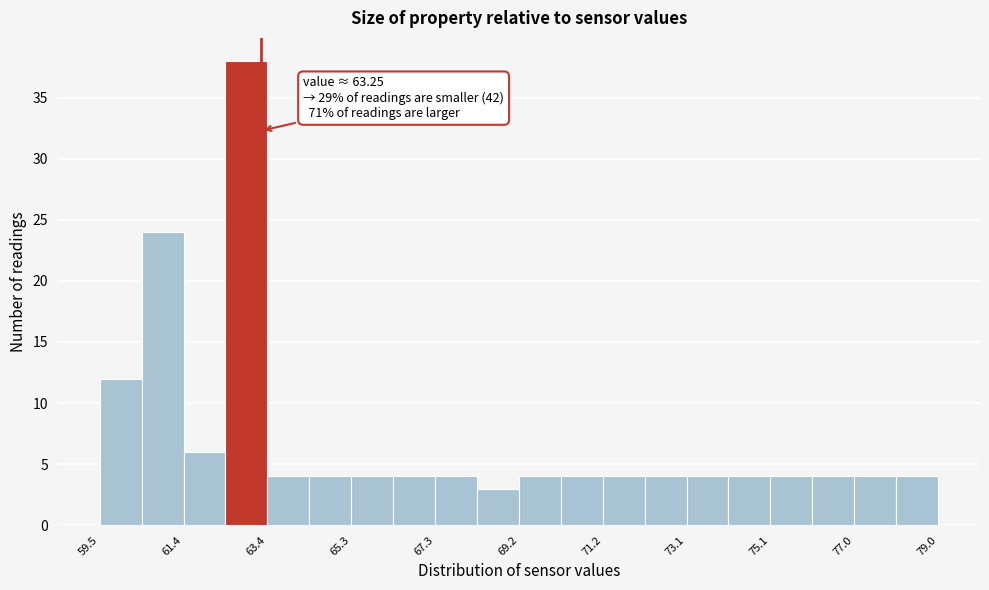

Which range on the x-axis has the tallest bar?

62.4 to 63.4